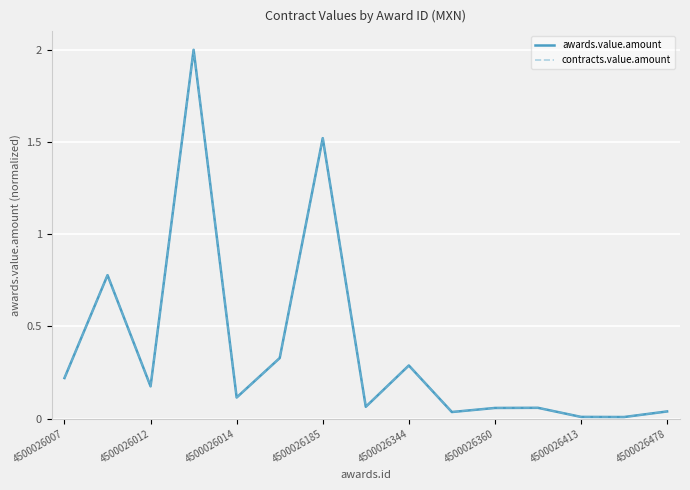

True or false: contracts.value.amount and awards.value.amount cross at least once.

False